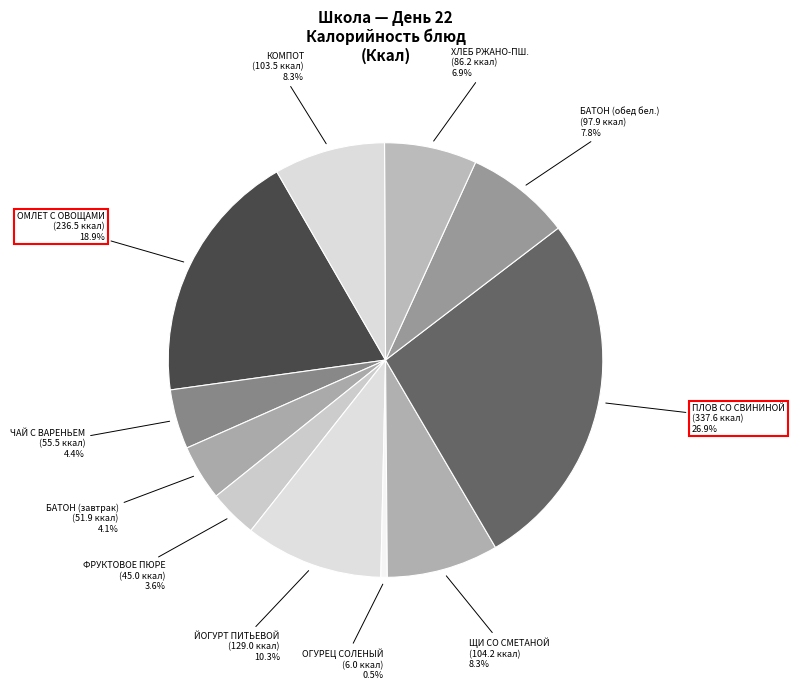

Is there a majority slice in this chart?

No